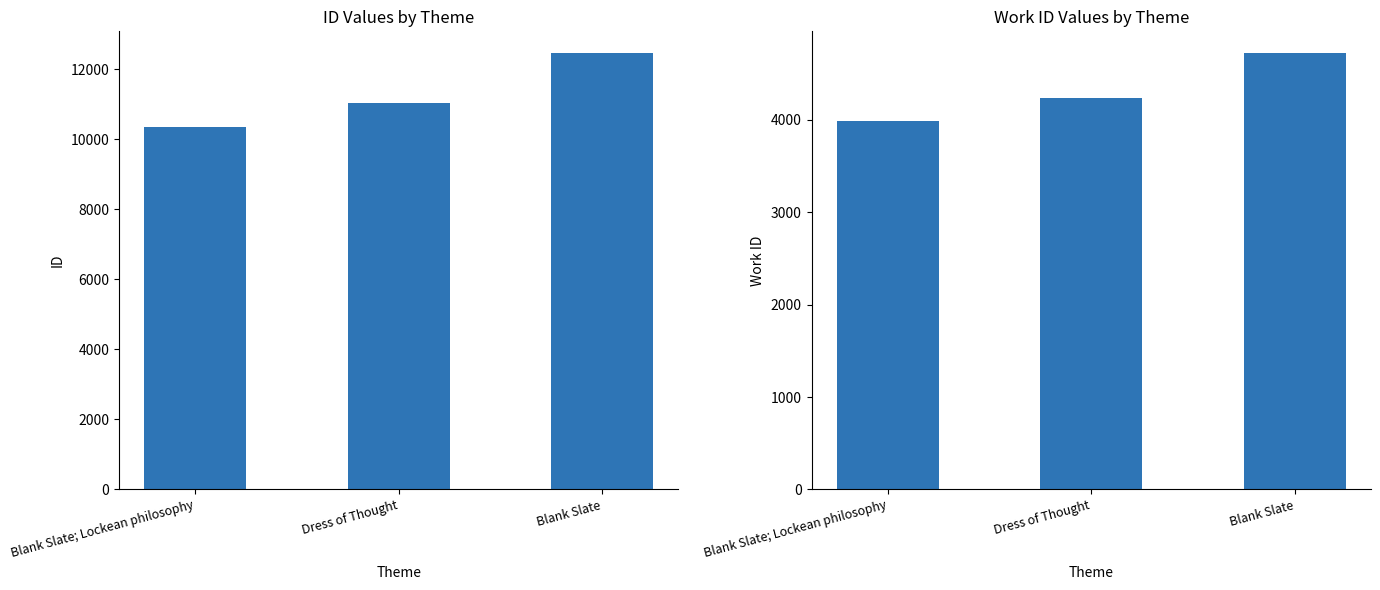

What position from the left is Blank Slate; Lockean philosophy?

1